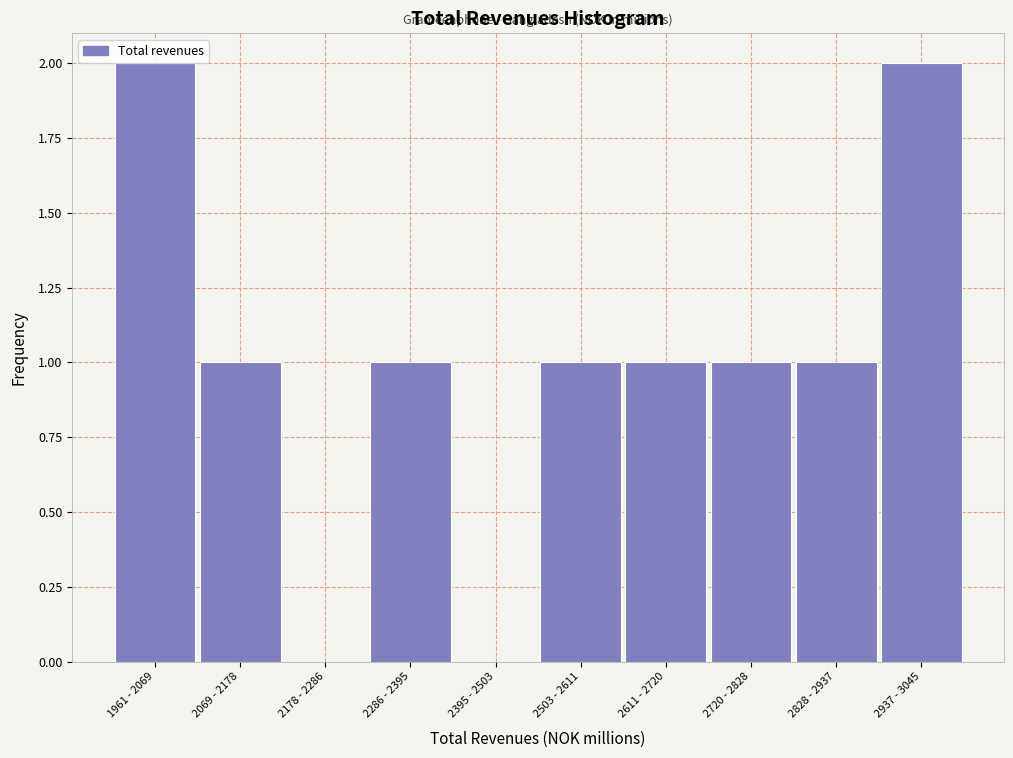

Reading left to right, list all the values displayed in this chart.

1961 - 2069=2	2069 - 2178=1	2178 - 2286=0	2286 - 2395=1	2395 - 2503=0	2503 - 2611=1	2611 - 2720=1	2720 - 2828=1	2828 - 2937=1	2937 - 3045=2